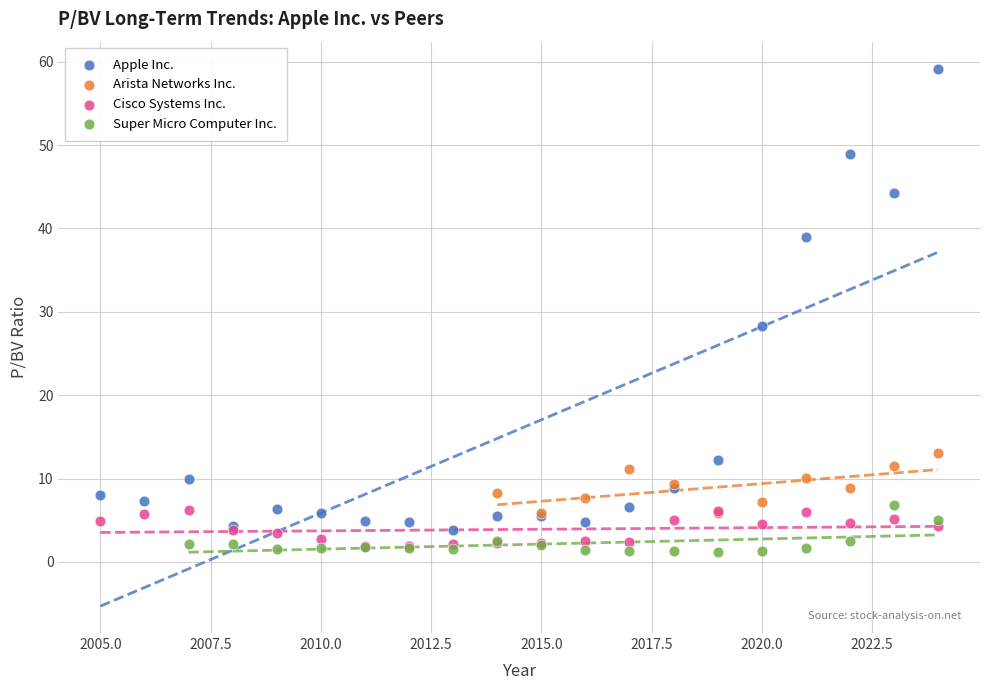

Which series contains the highest Y value?

Apple Inc.